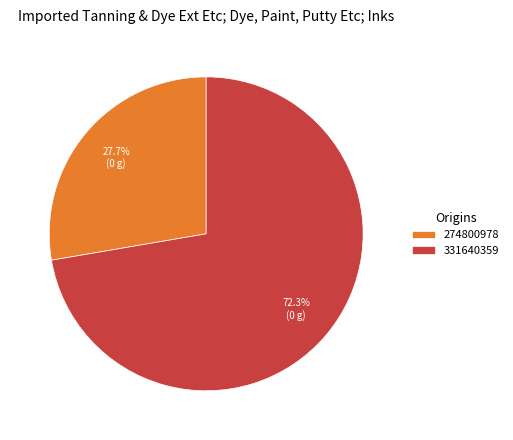

To the nearest percent, what is the combined percentage of 274800978 and 331640359?

100%